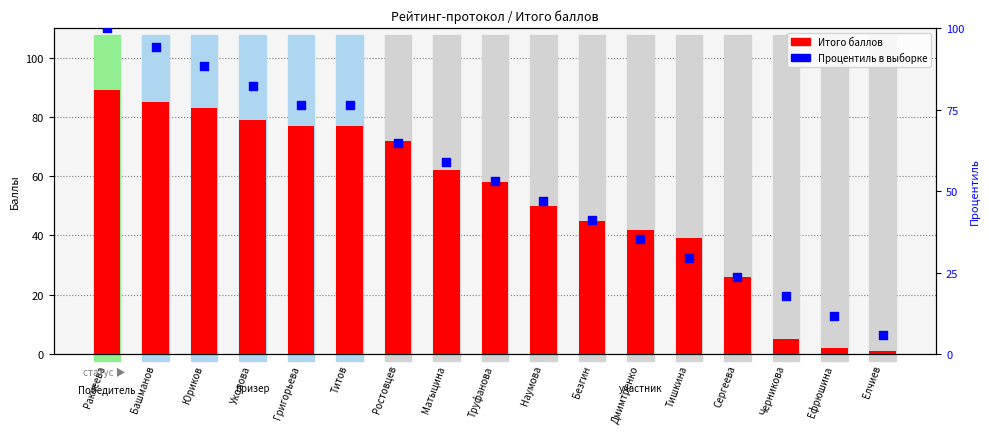

At which category is the sum across all series the highest?

Ракчеева